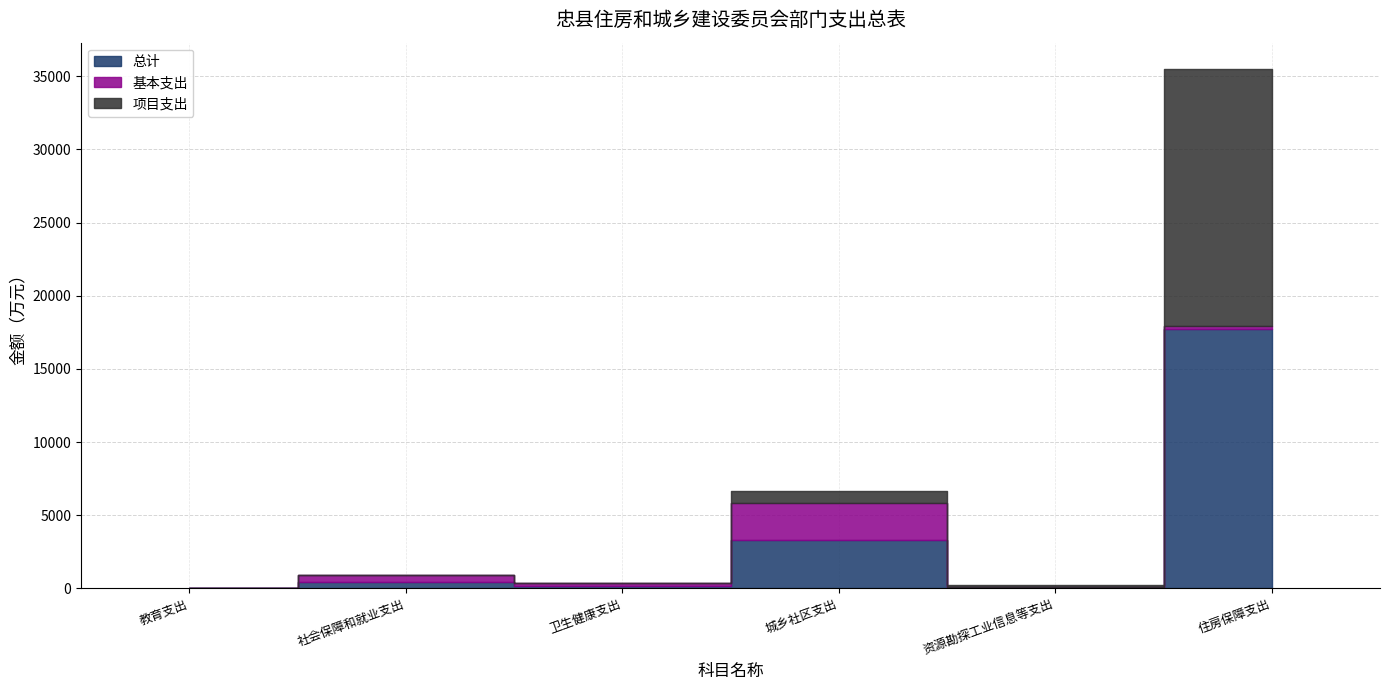

Where is the first local minimum for 总计?

卫生健康支出